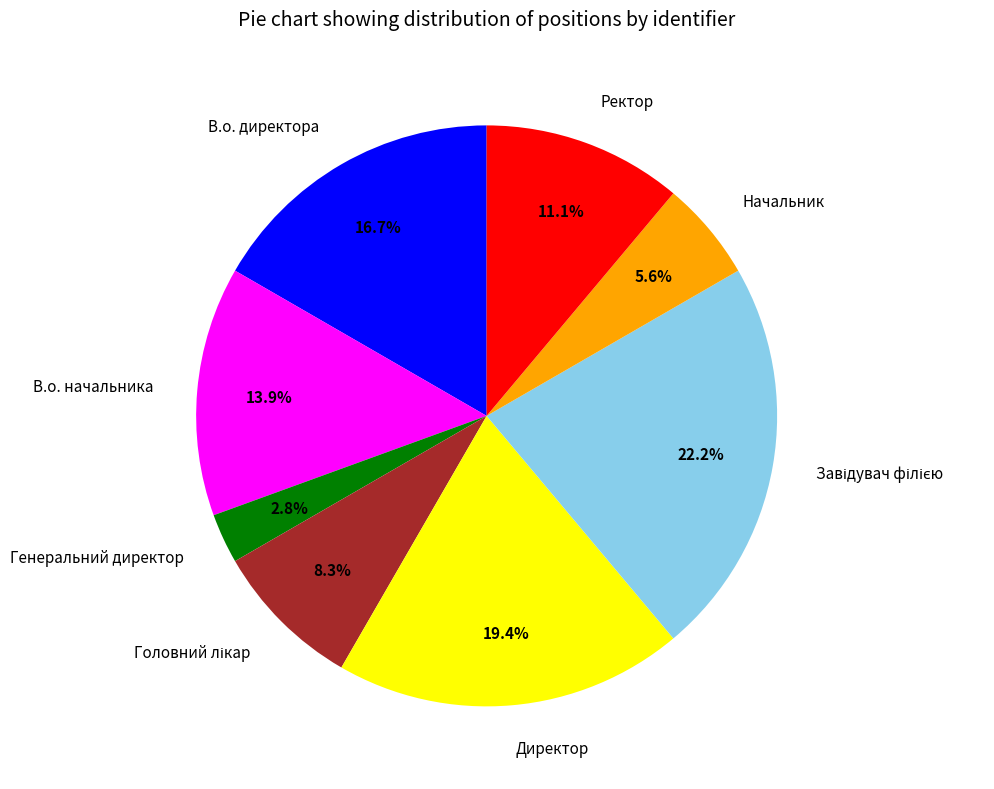

Combined, do В.о. директора and Директор account for over 50%?

No